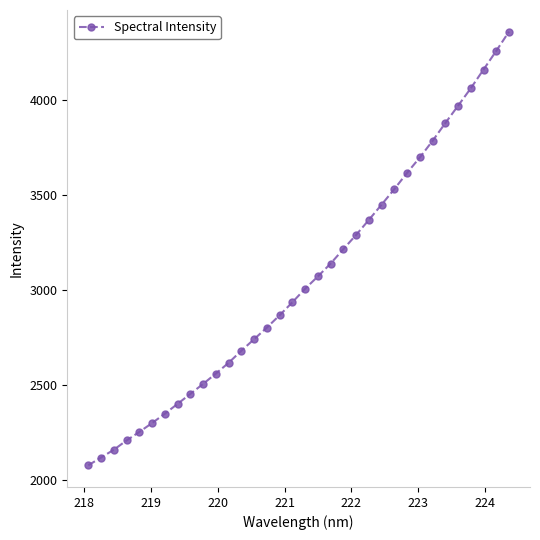

What is the average value?

3054.2